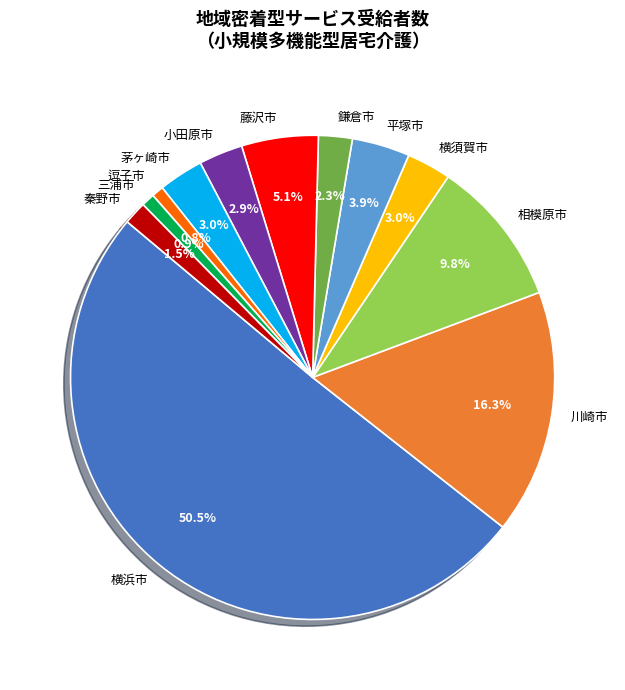

How much of the chart is everything except 横浜市?

49.5%